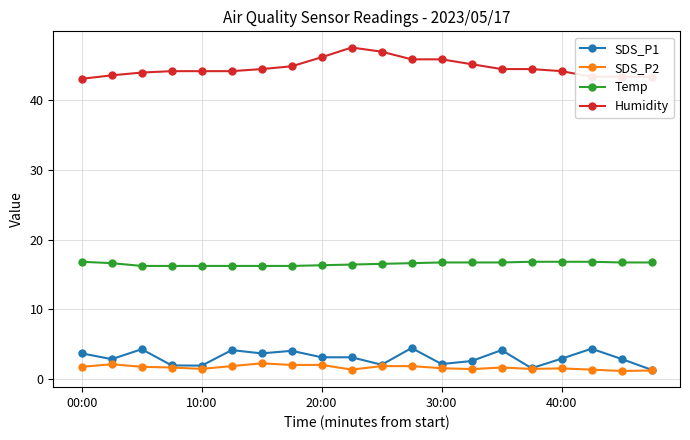

What is the greatest value displayed?

47.6